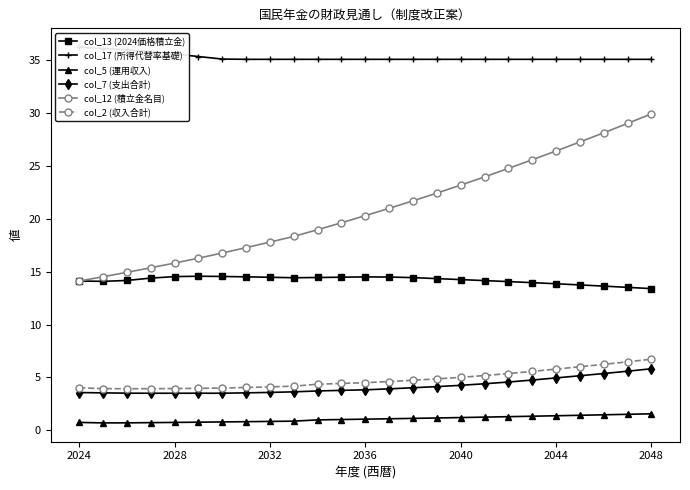

True or false: col_2 (収入合計) and col_5 (運用収入) cross at least once.

False